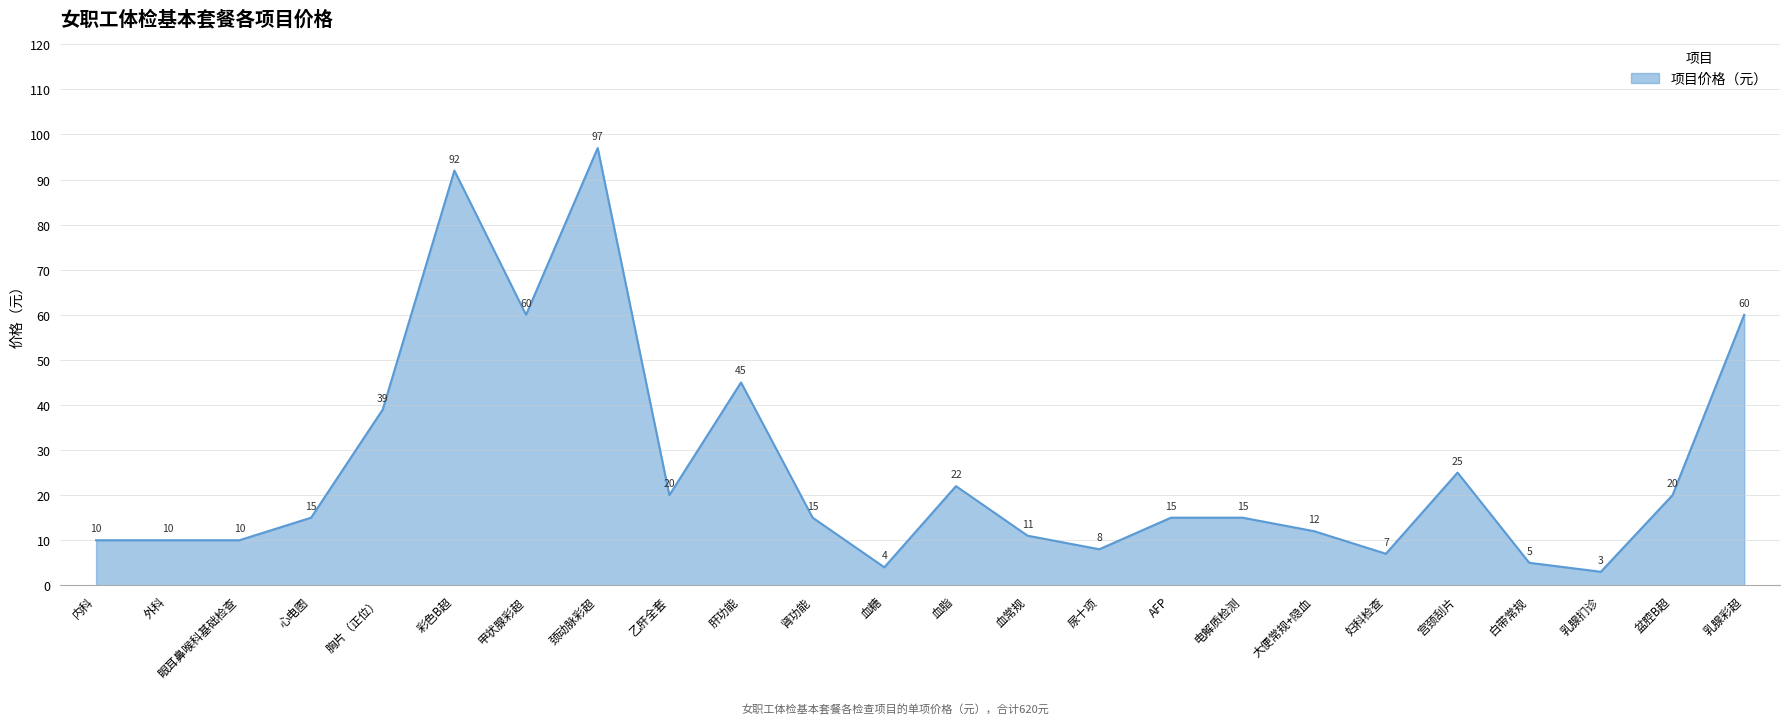

Is it true that the value at 血糖 is 4?

True